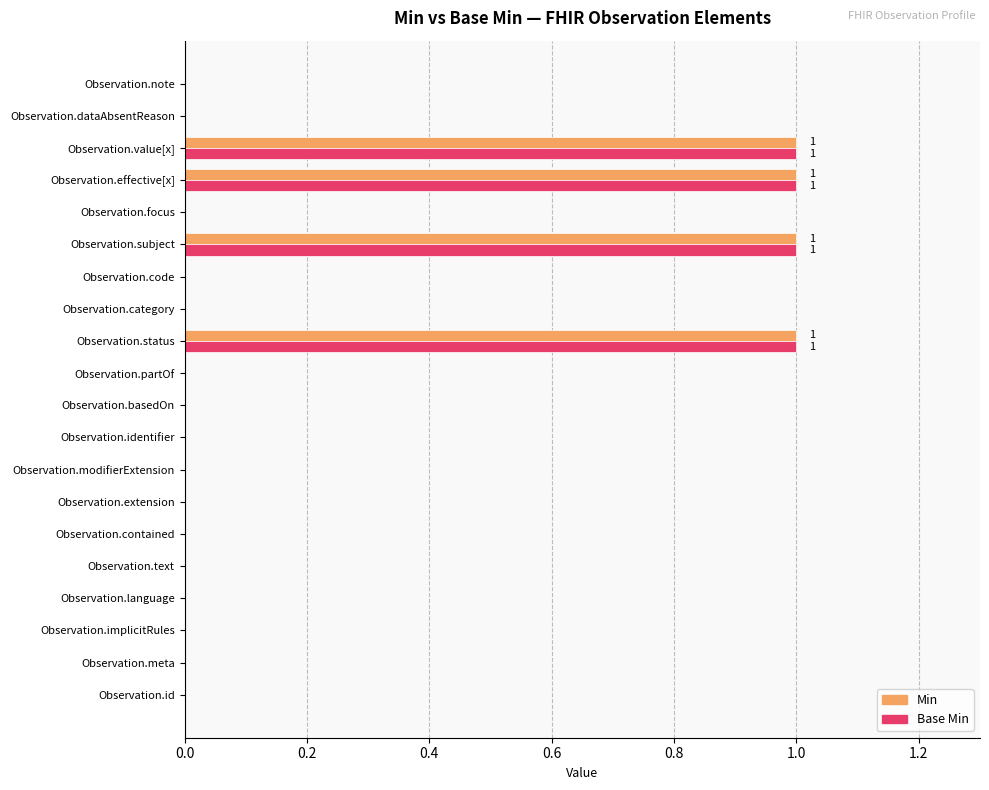

What is the sum of all Min values?

4